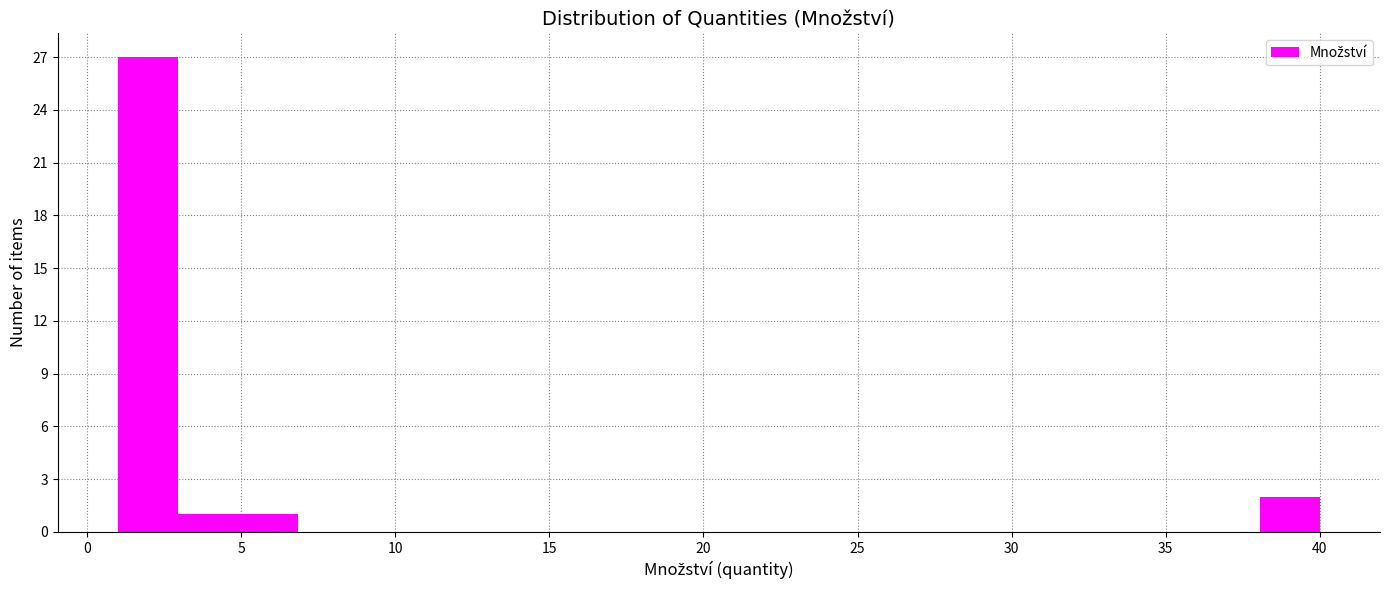

Around what value on the x-axis is the tallest bar? Give the approximate position of its centre, as read against the axis.

2.0